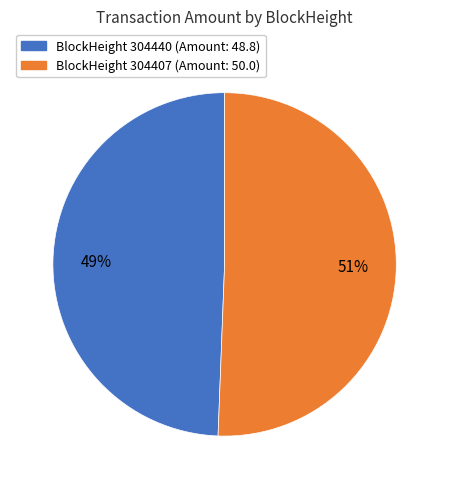

To the nearest percent, what is the average slice percentage?

50%